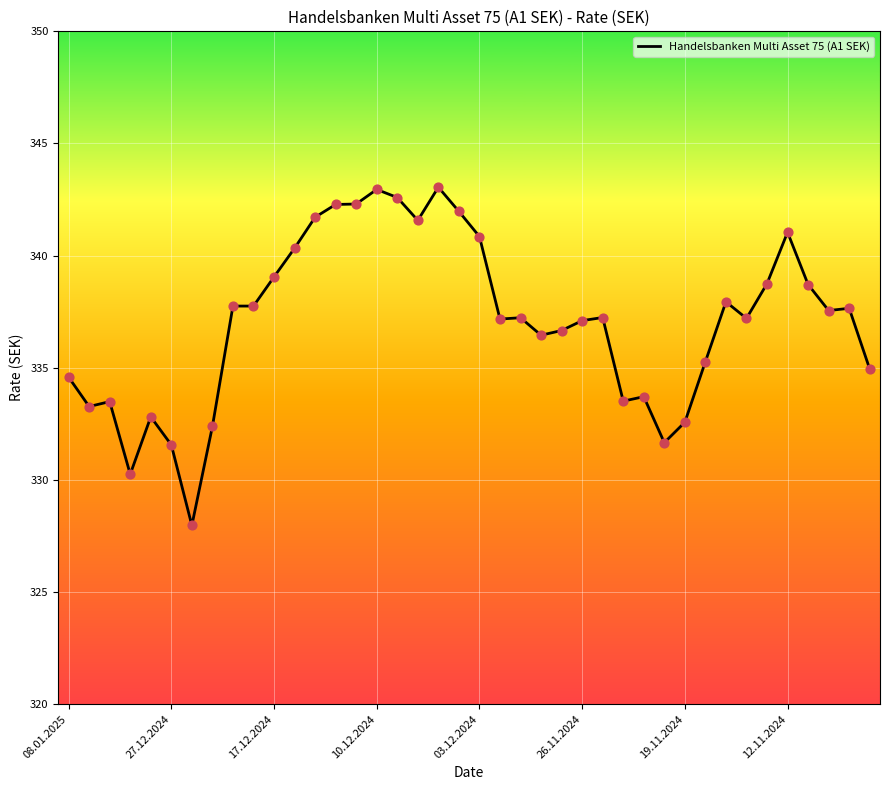

What is the greatest value displayed?

343.1